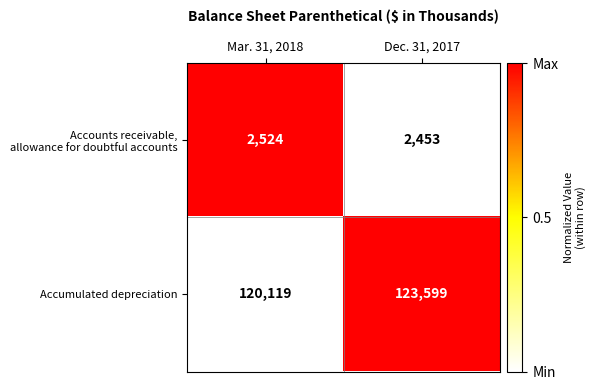

True or false: Accumulated depreciation has a value of 123599 at Dec. 31, 2017.

True